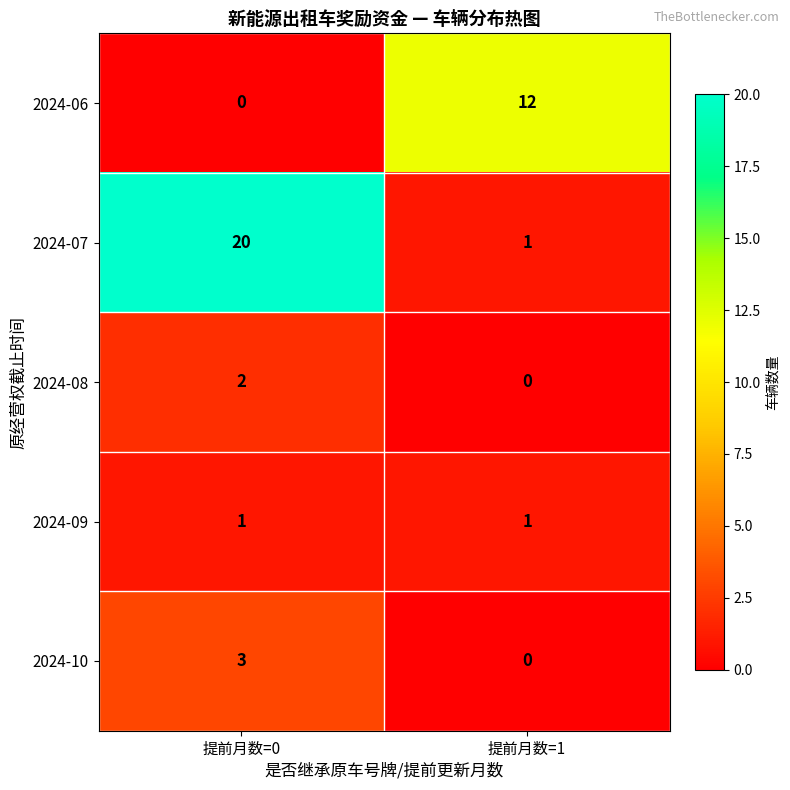

Which label corresponds to the largest value in the chart?

提前月数=0